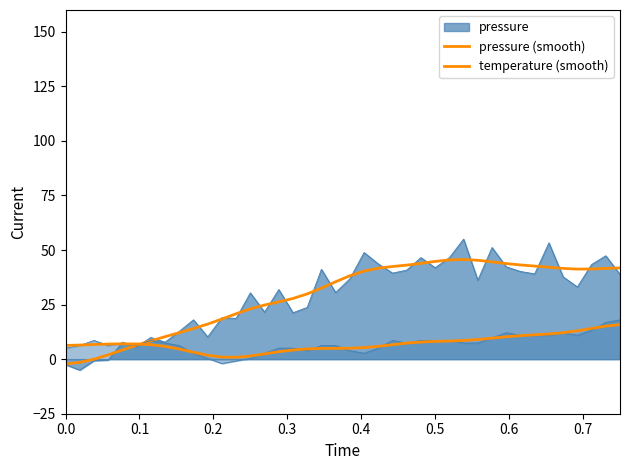

True or false: pressure (smooth) and temperature (smooth) cross at least once.

True